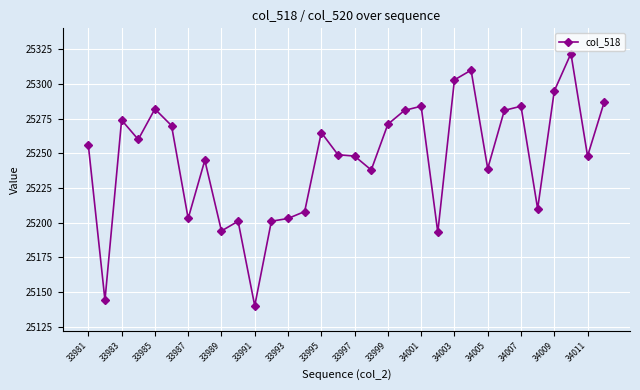

What is the sum of all values?

807889